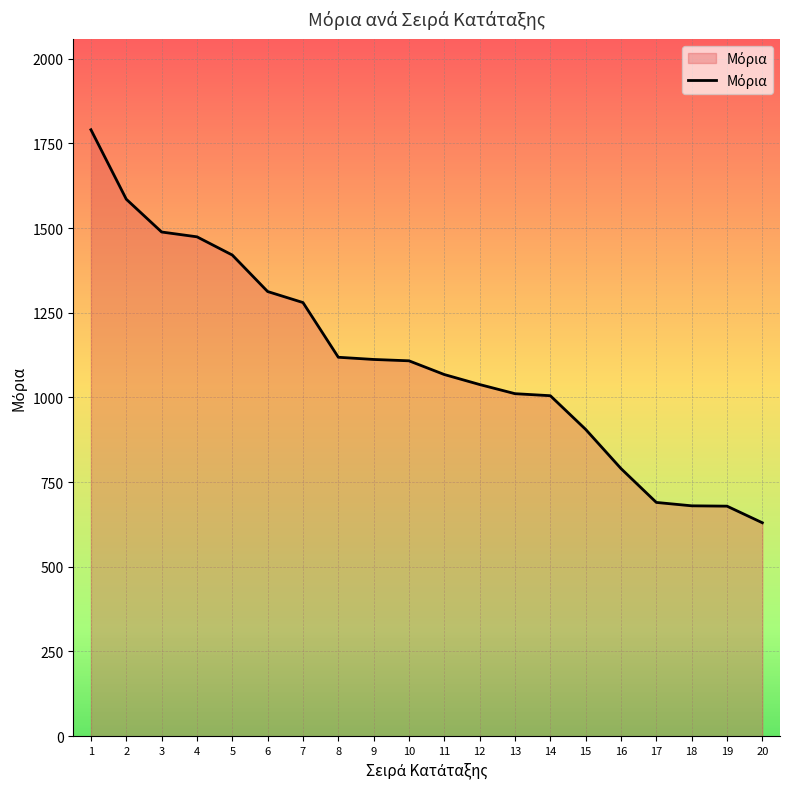

What value does the data have at 15?

905.6